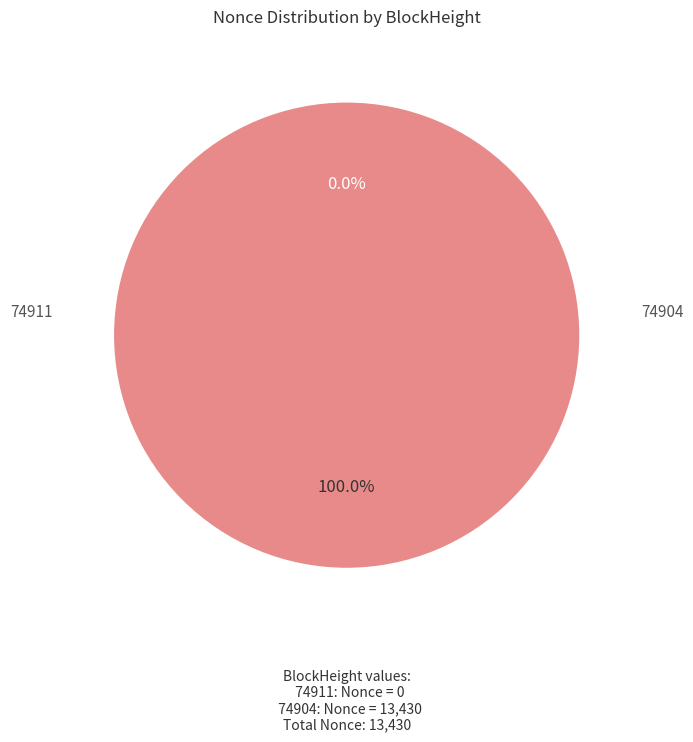

Is it true that 74904 is 99% of the pie?

False